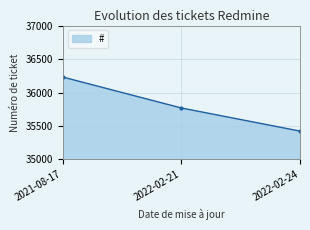

How many values are between 35424 and 36231?

3